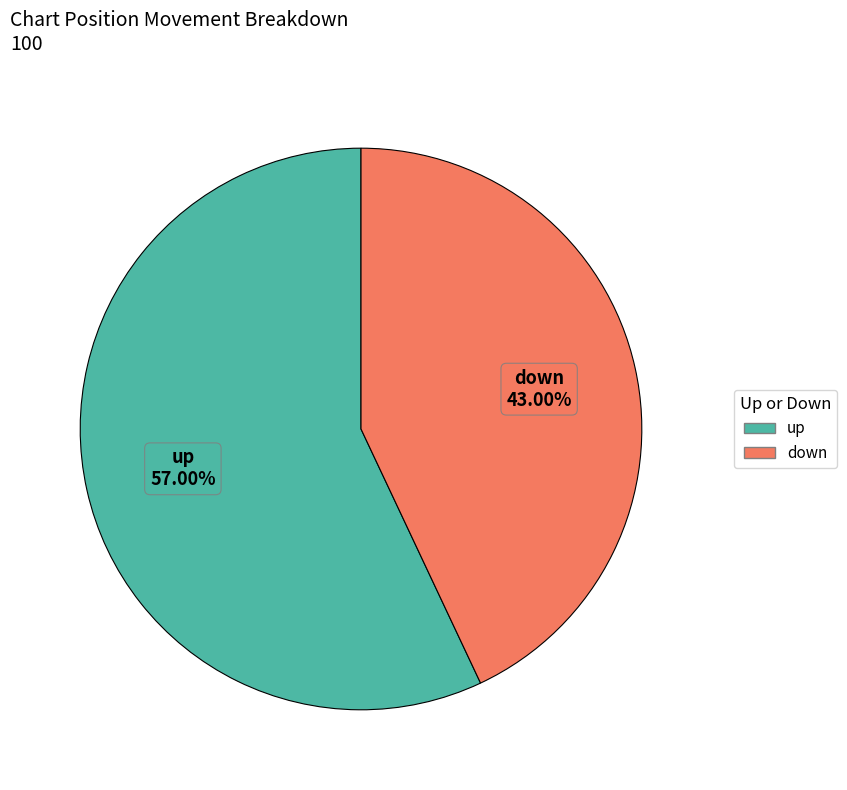

To the nearest percent, what is the difference between the down and up slice percentages?

14%